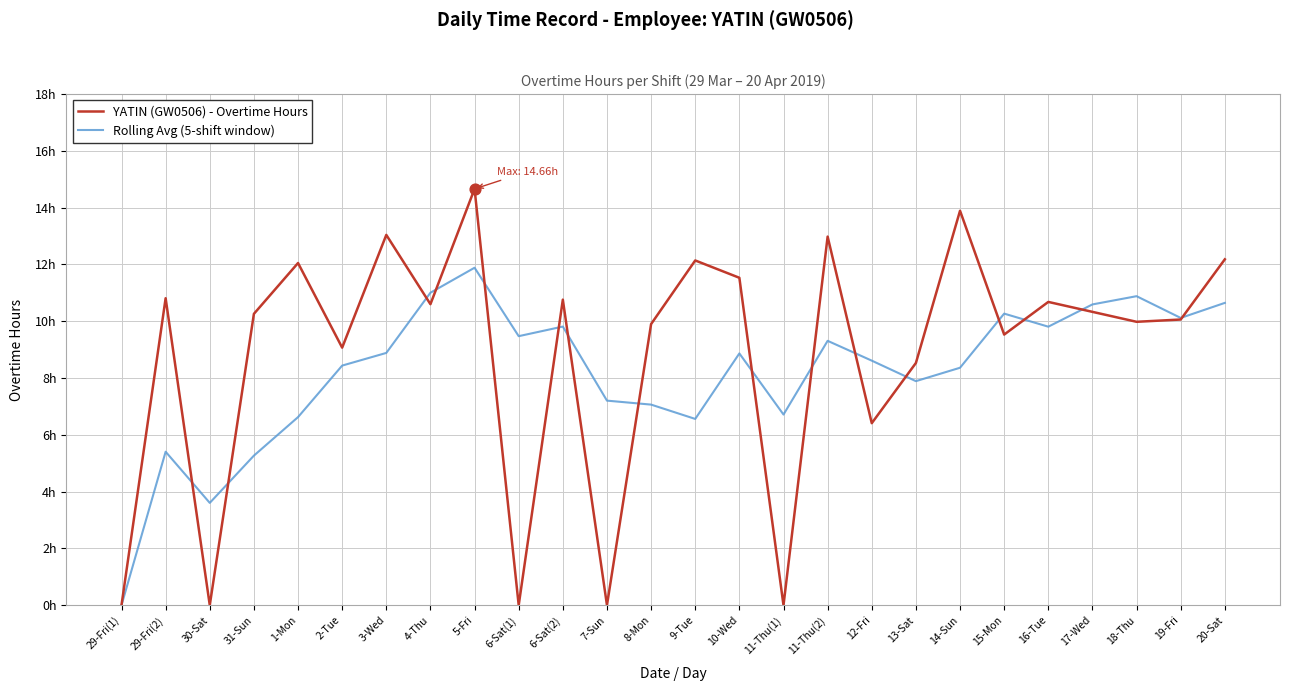

Is the value of YATIN (GW0506) - Overtime Hours at 8-Mon greater than the value of Rolling Avg (5-shift window) at 17-Wed?

No